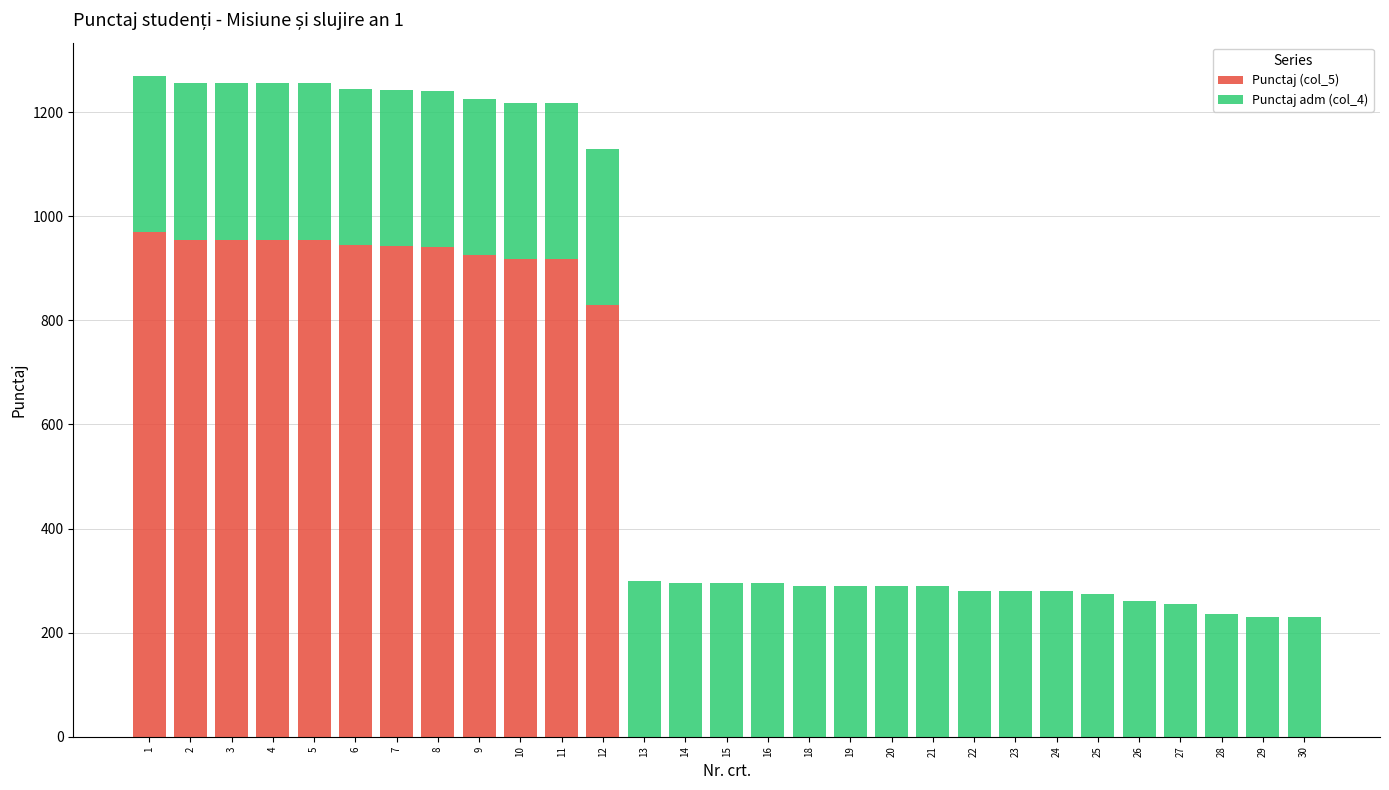

Are the bars horizontal?

No